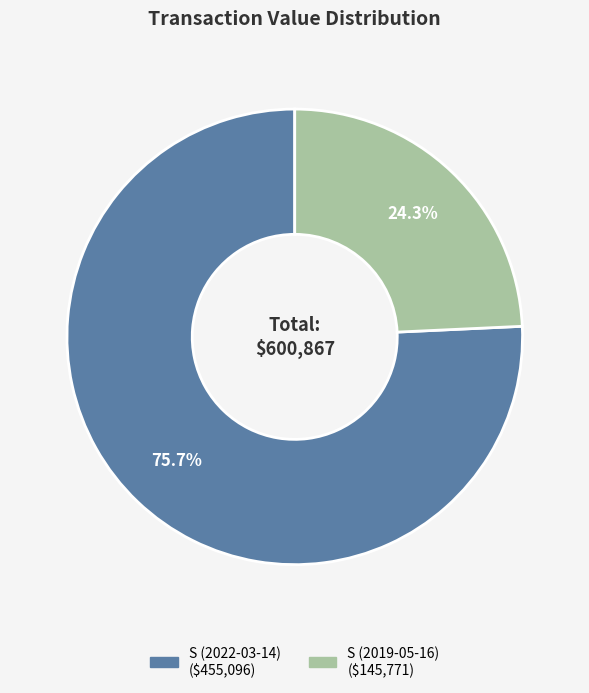

What portion of the pie excludes S (2022-03-14)?

24.3%